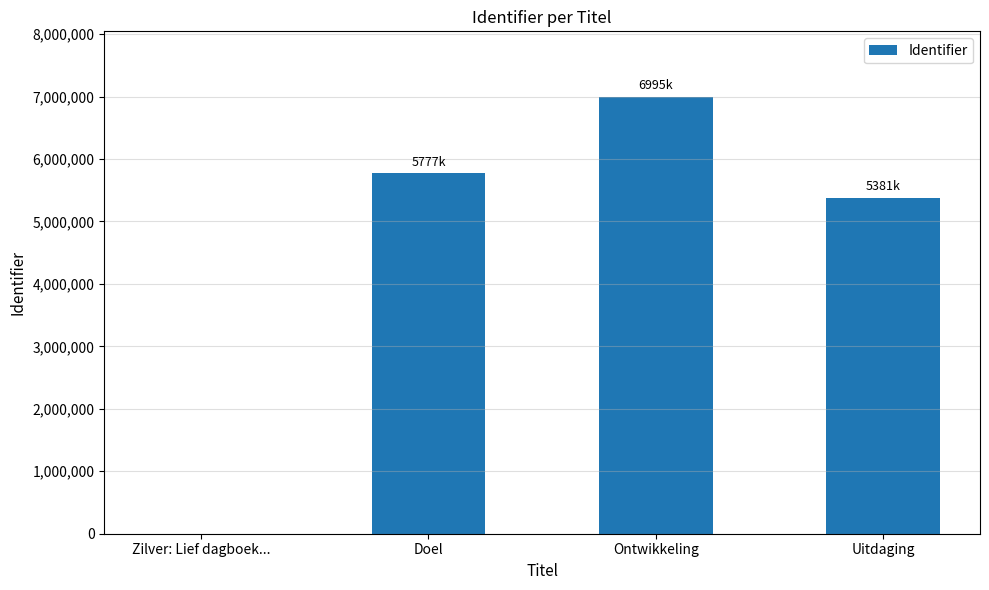

What is the change in value from Ontwikkeling to Uitdaging?

-1613124